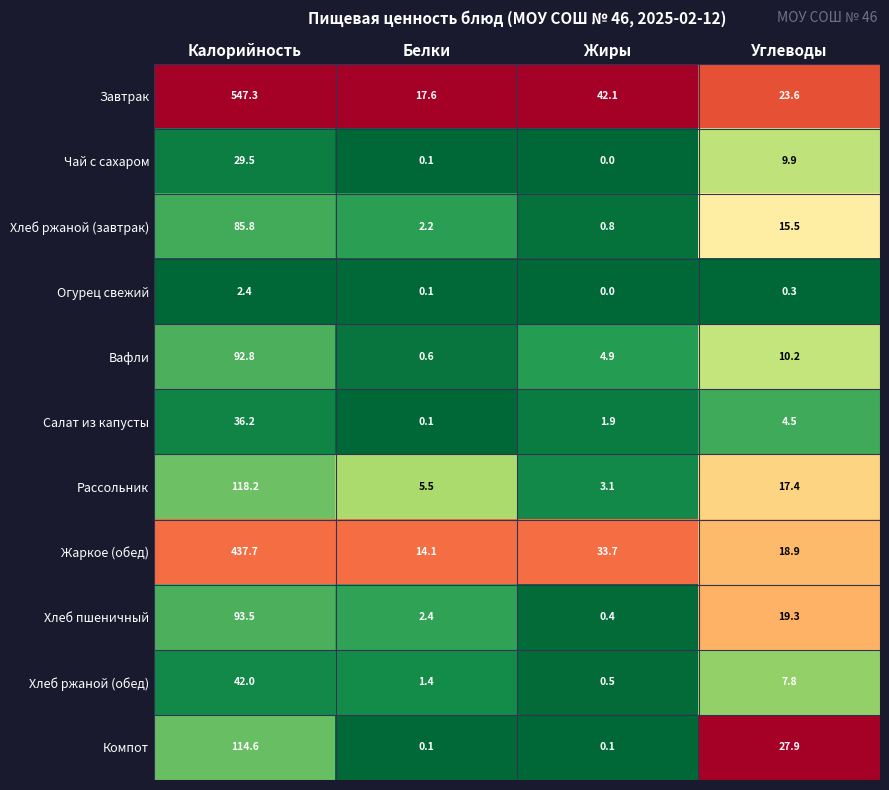

Which category has the lowest value in the Завтрак series?

Белки